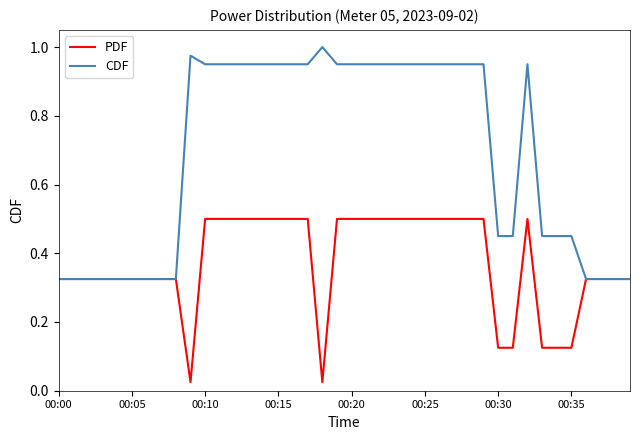

List the series in order of their overall mean, lowest first.

PDF, CDF